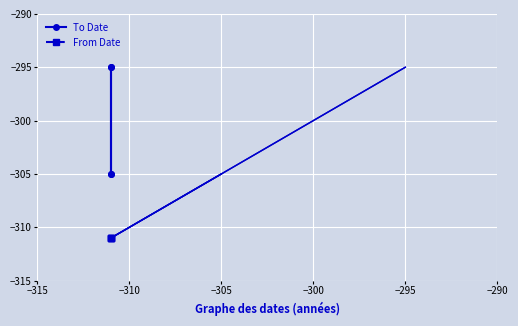

Reading left to right, transcribe all the data shown in this chart.

To Date: -305	-295	-295	-305
From Date: -311	-311	-311	-311